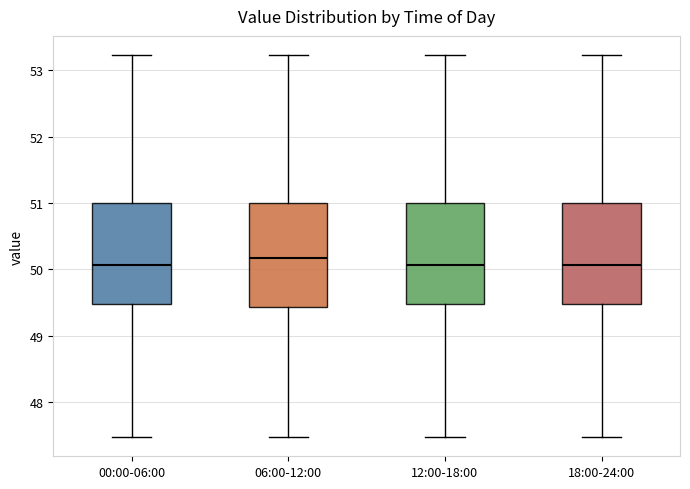

Reading left to right, read every box against the y-axis: the position of its median line, the range the box covers, and the ends of its whiskers. The values are not printed on the chart, so give them approximately, as read against the axis.

00:00-06:00: median 50.1, box 49.5 to 51.0, whiskers 47.5 to 53.2
06:00-12:00: median 50.2, box 49.4 to 51.0, whiskers 47.5 to 53.2
12:00-18:00: median 50.1, box 49.5 to 51.0, whiskers 47.5 to 53.2
18:00-24:00: median 50.1, box 49.5 to 51.0, whiskers 47.5 to 53.2